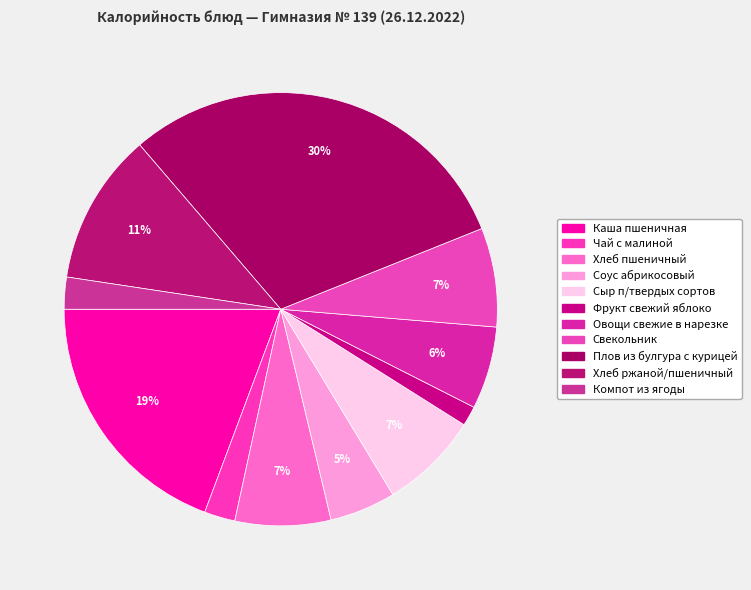

To the nearest percent, what portion does Фрукт свежий яблоко represent?

1%